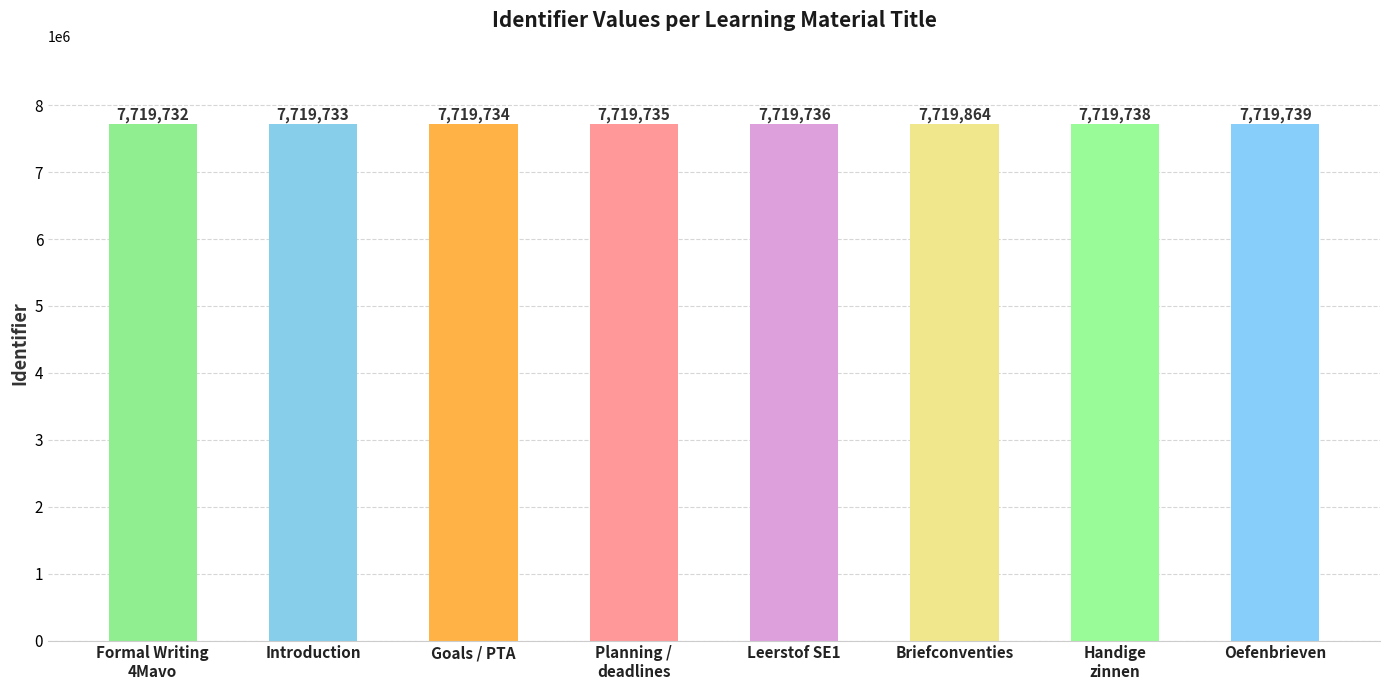

What is the approximate value at Introduction?

7719733